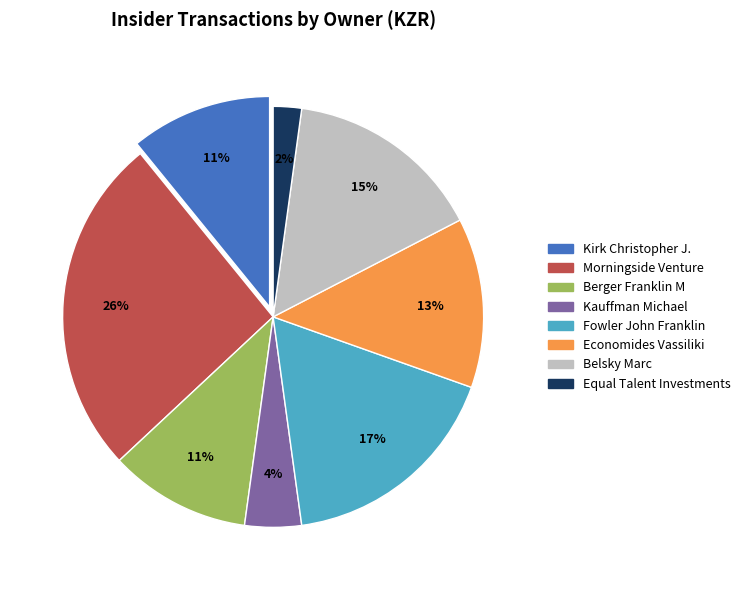

Is there a majority slice in this chart?

No